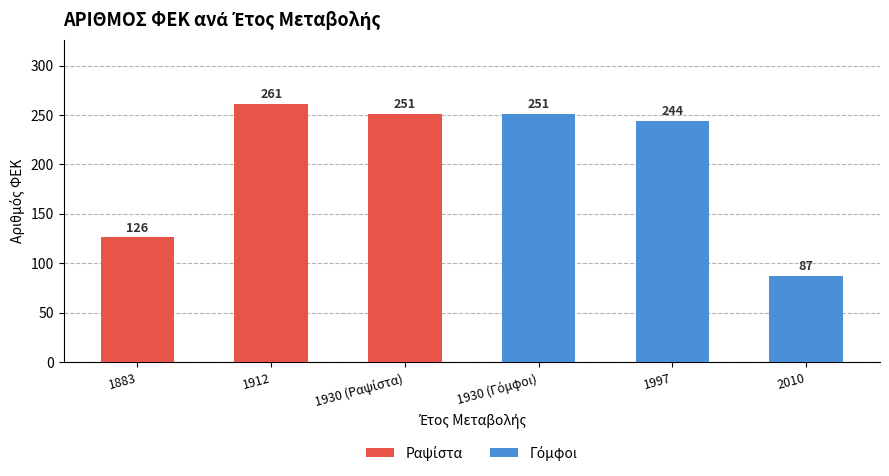

What is the difference between the values at 1912 and 1997?

17